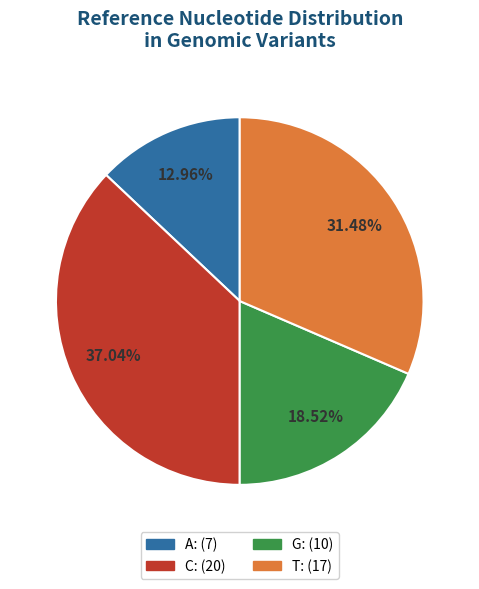

Rank the categories by value from highest to lowest.

C, T, G, A